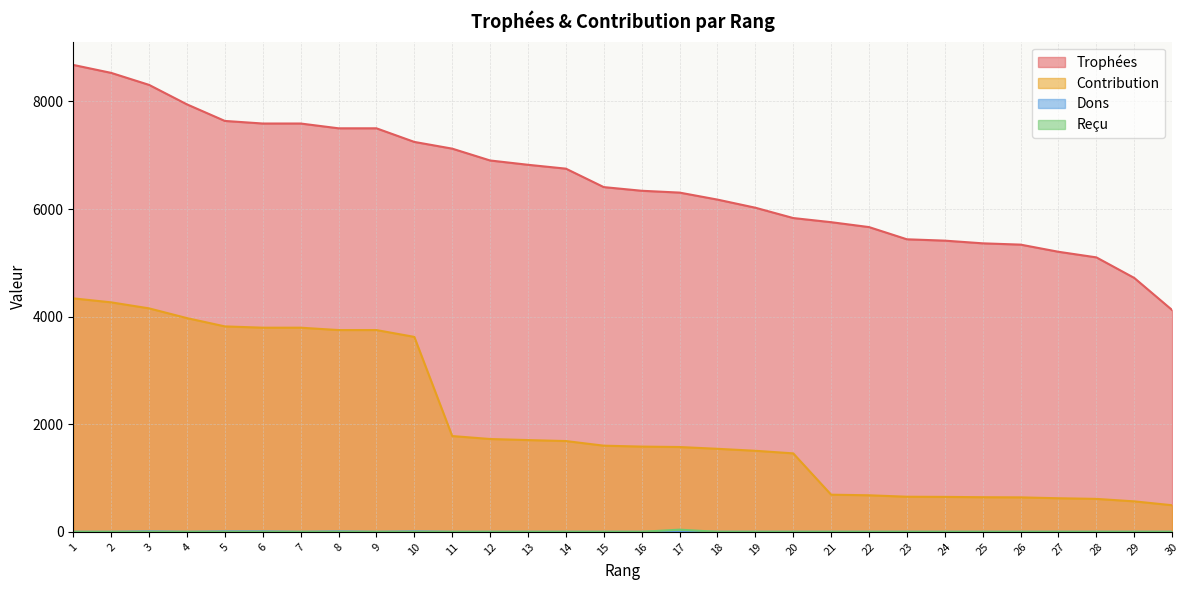

At how many categories does at least one series exceed 879?

30